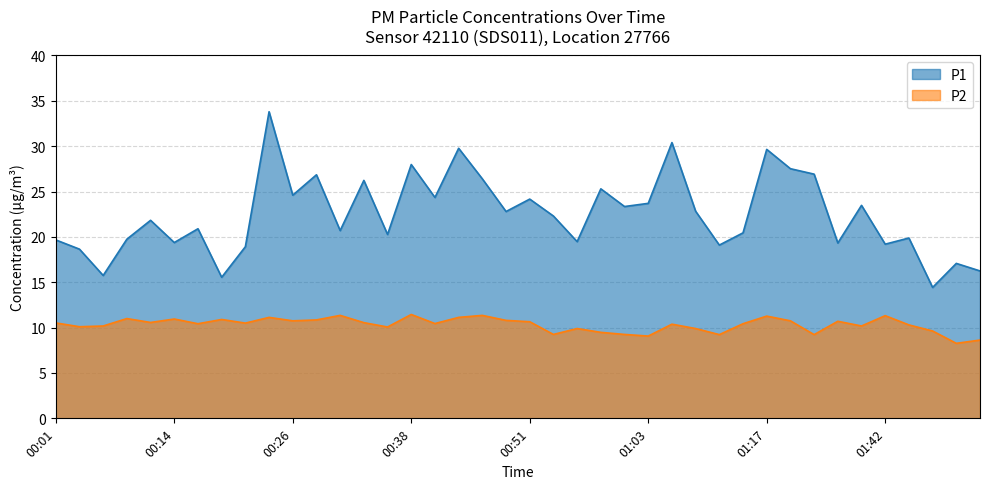

True or false: P2 has more than 0 interior local peaks.

True